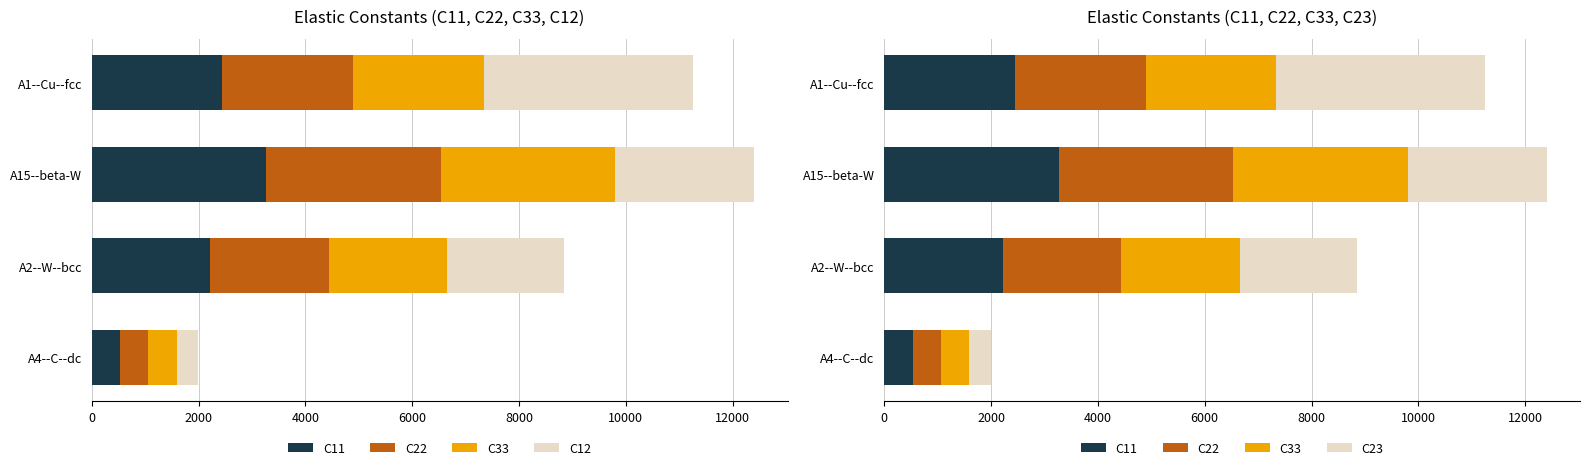

How many values in the C11 series are below 2447?

2